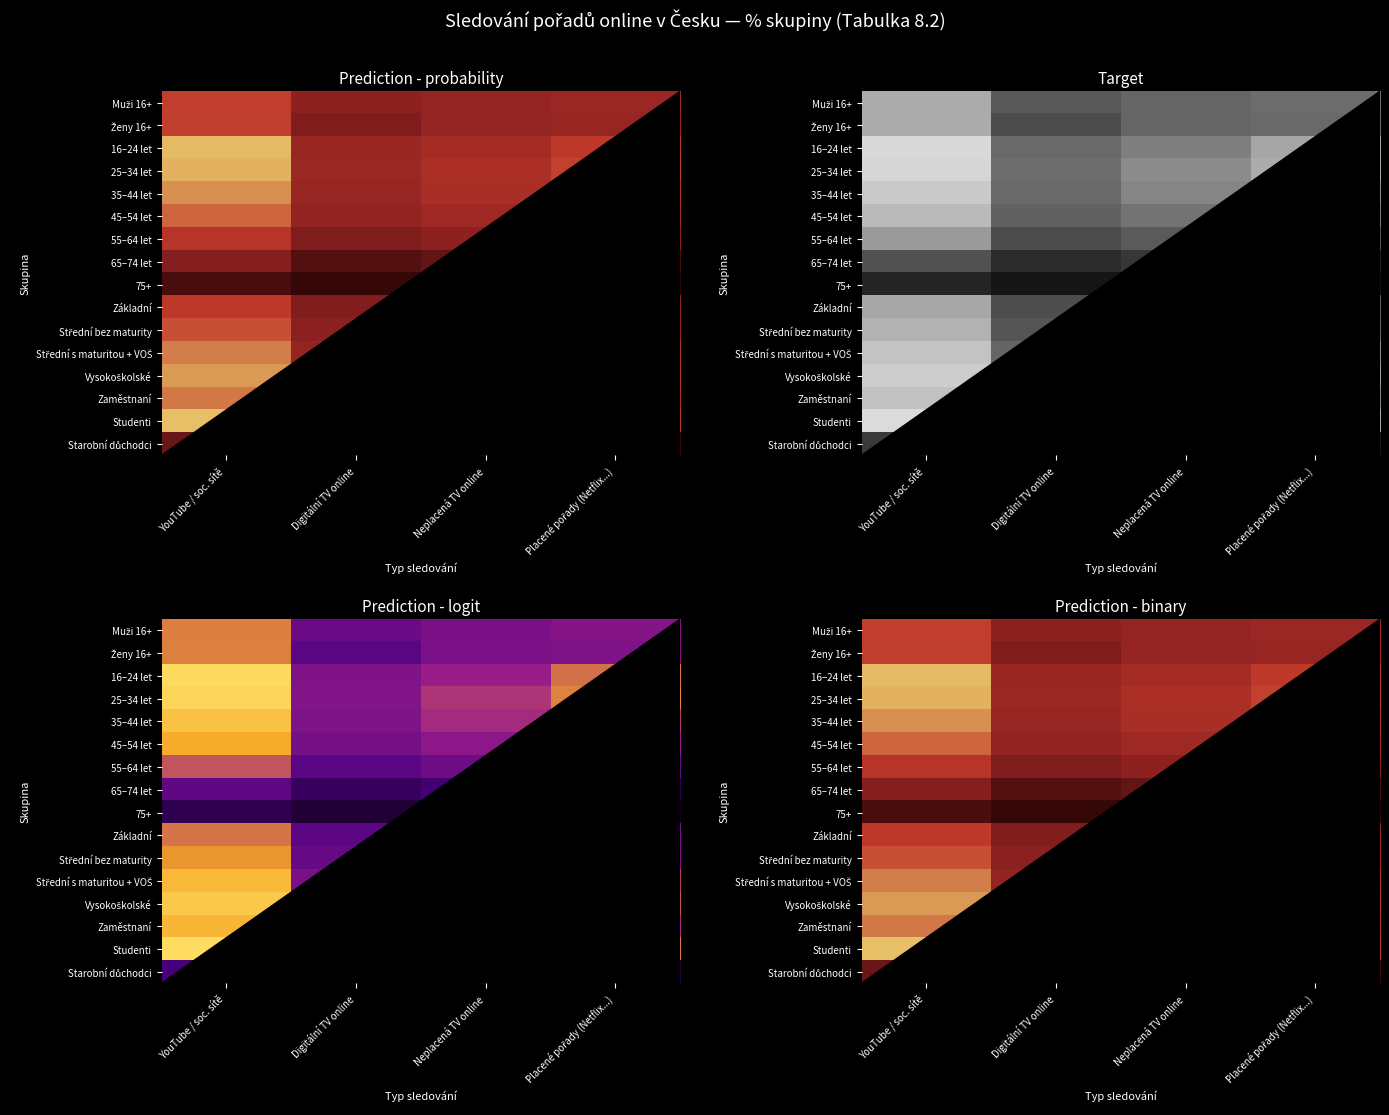

At which label does 16–24 let reach its peak?

YouTube / soc. sítě